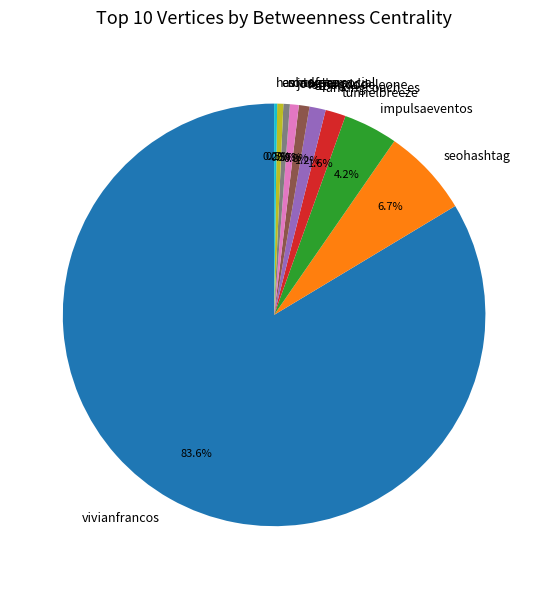

Combined, what portion of the pie is vivianfrancos and sonafpro?

84.1%